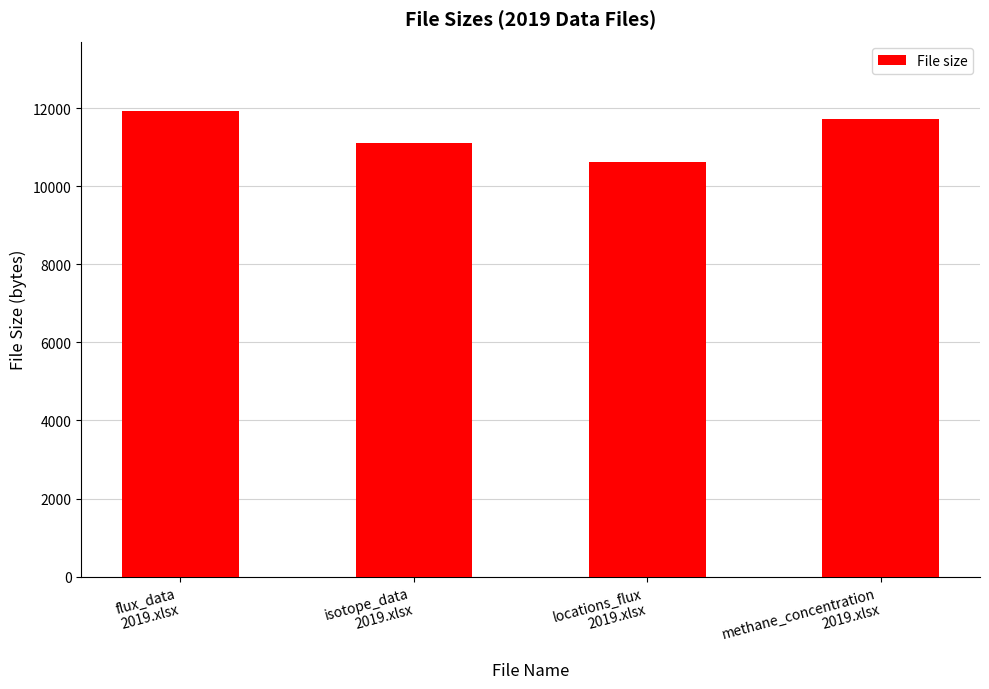

What is the sum of all values?

45337